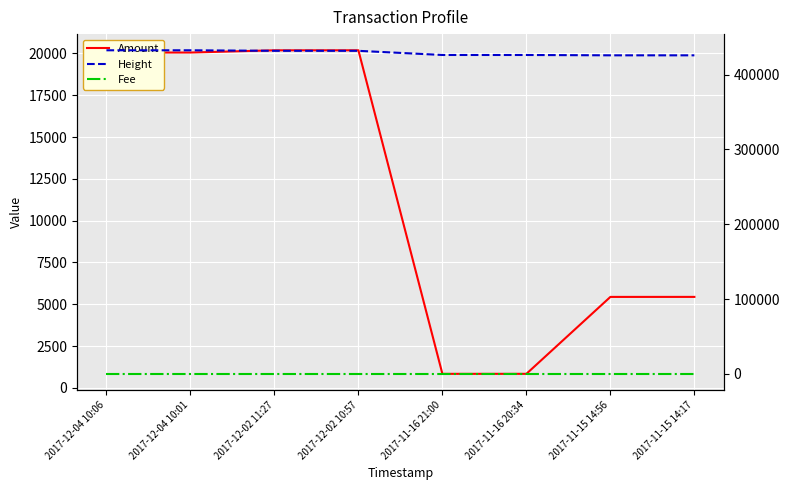

Which category has the lowest value across all series?

2017-12-04 10:06